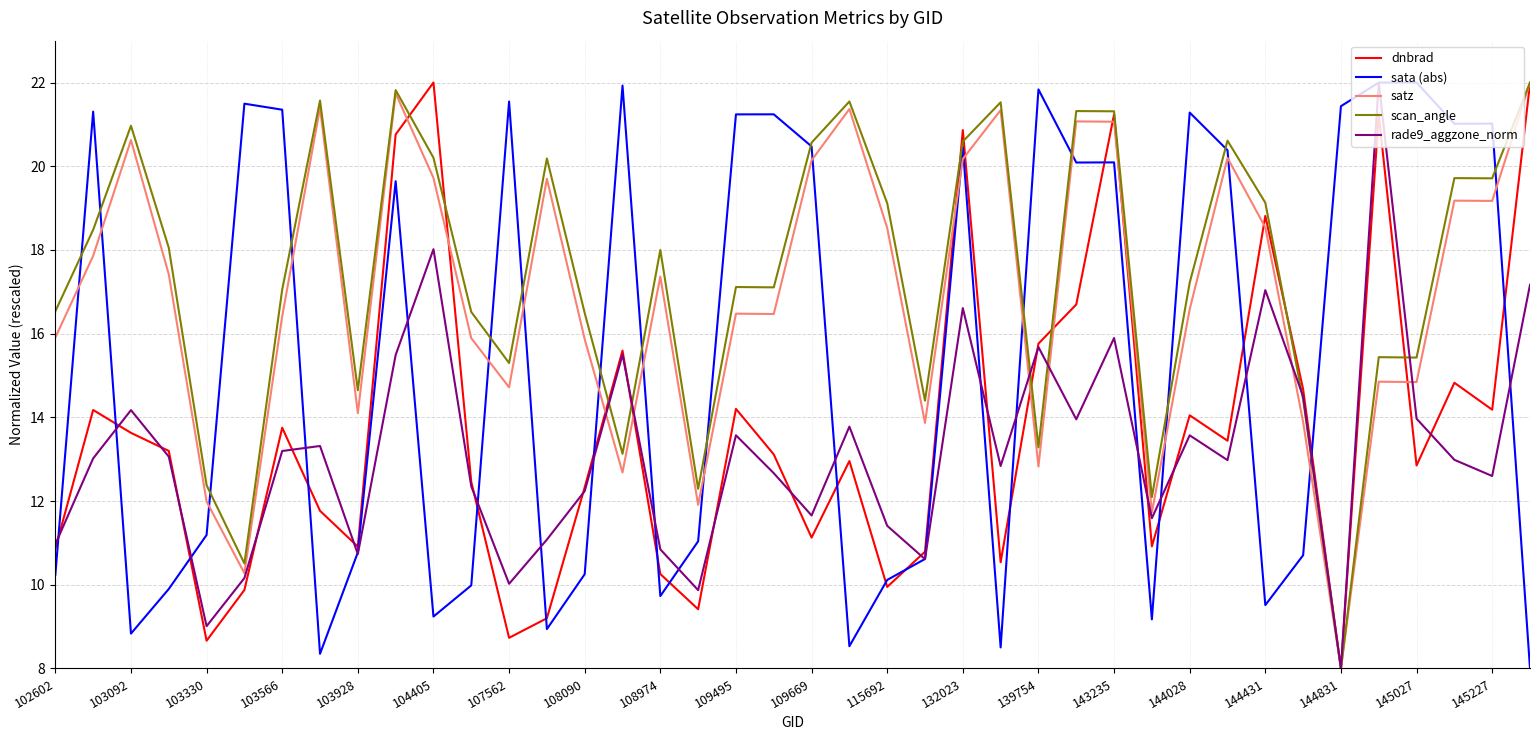

What is the maximum value shown in the chart?

22.0